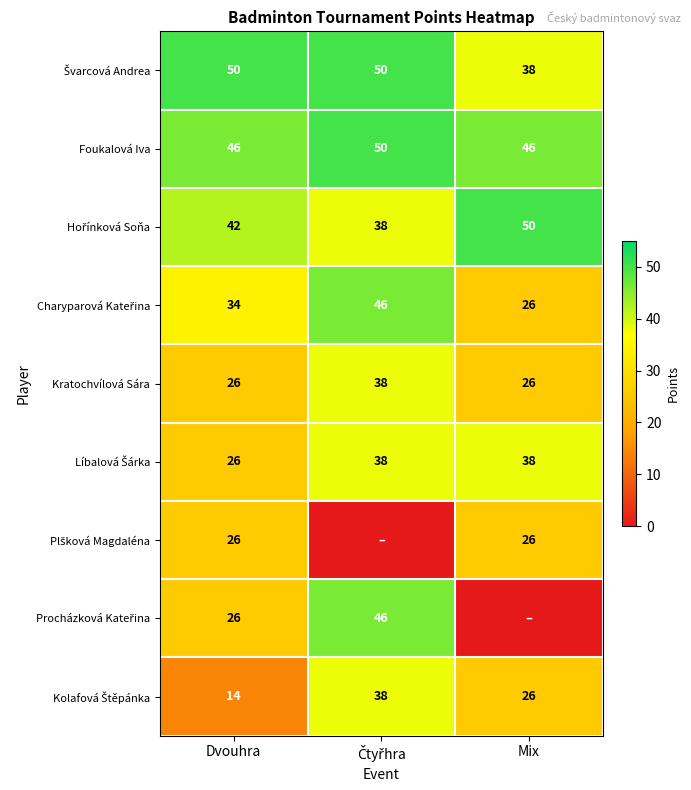

What is the difference between the maximum and minimum values in the Foukalová Iva series?

4